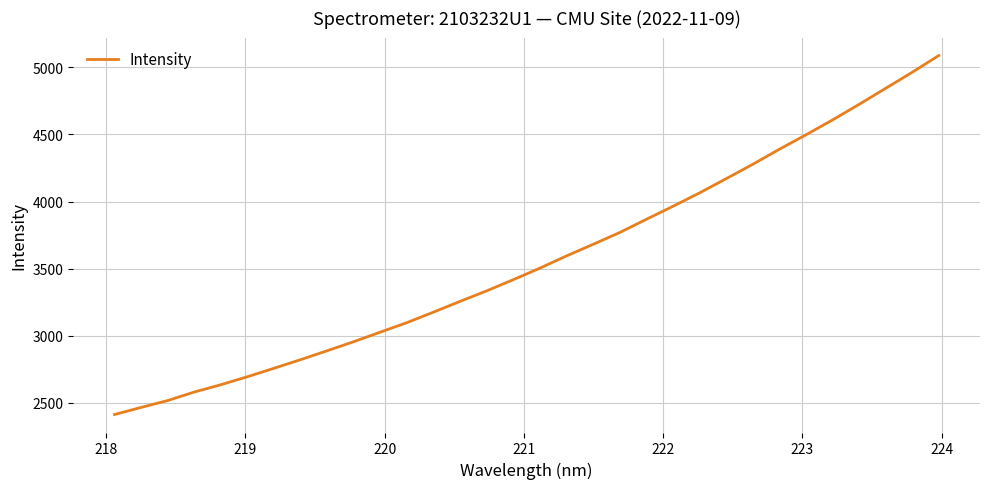

What is the minimum value shown in the chart?

2413.9